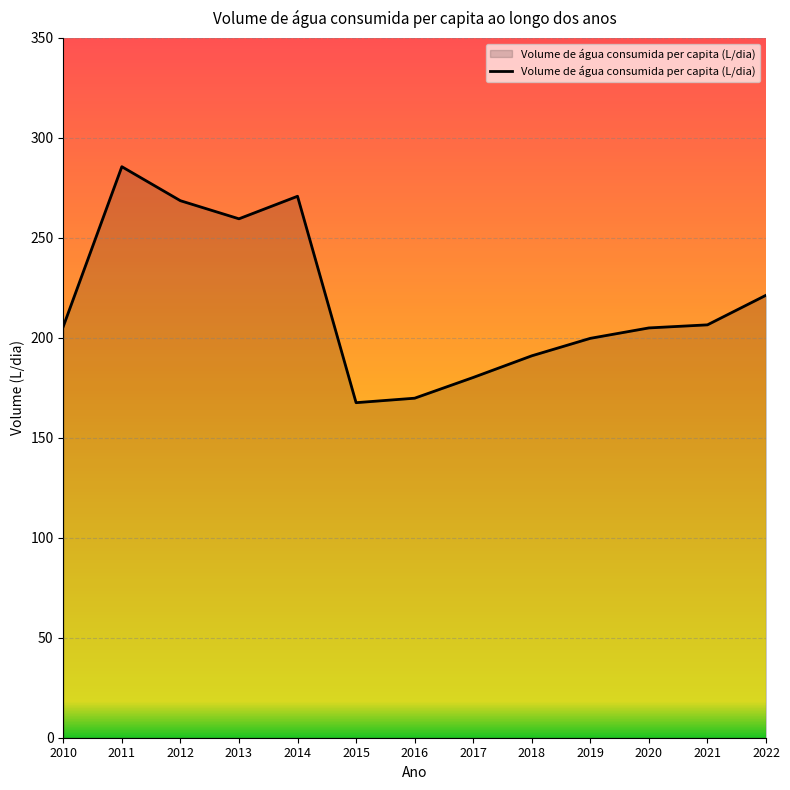

Approximately how many times larger is the value at 2013 compared to 2020?

1.3